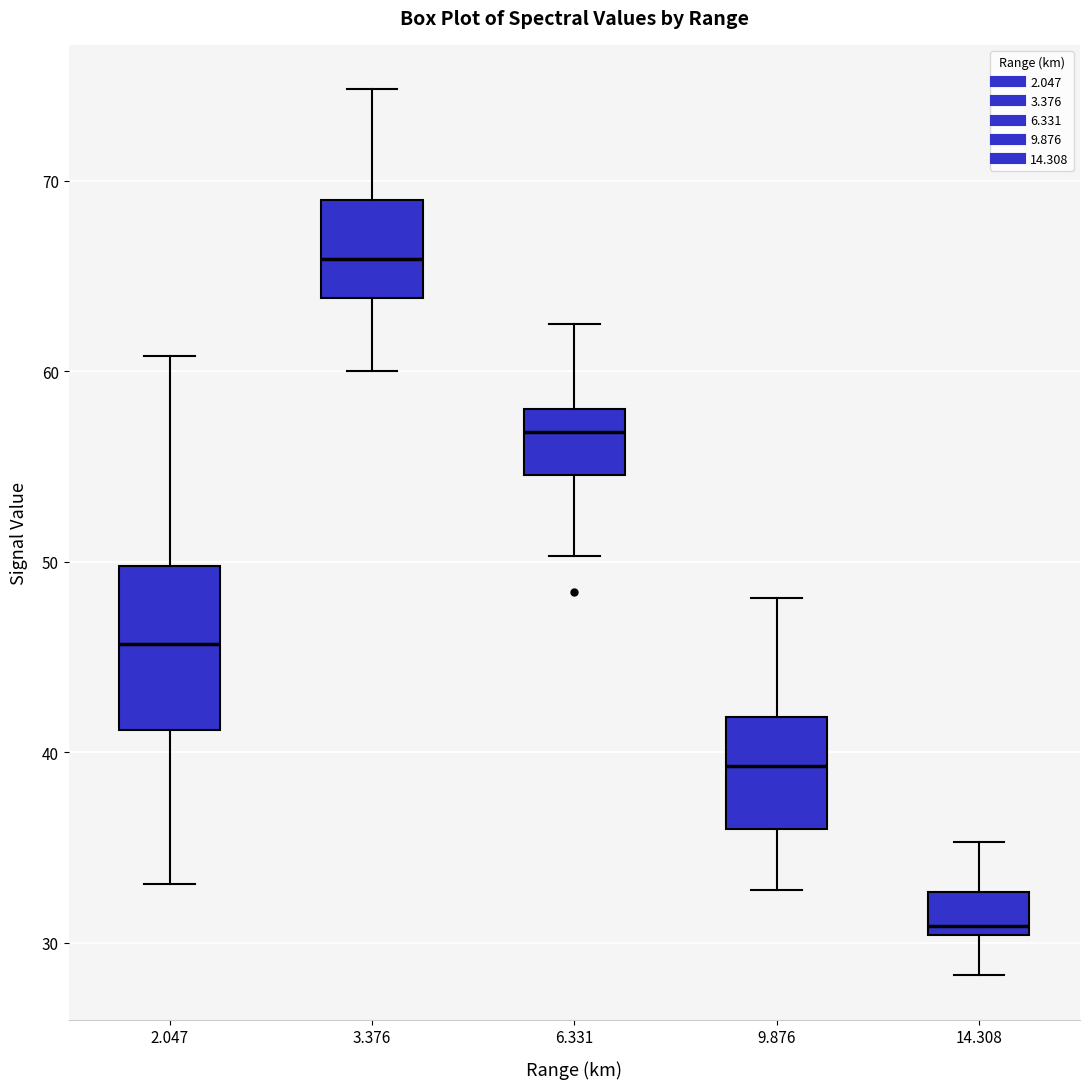

Which box has the lowest median line?

14.308